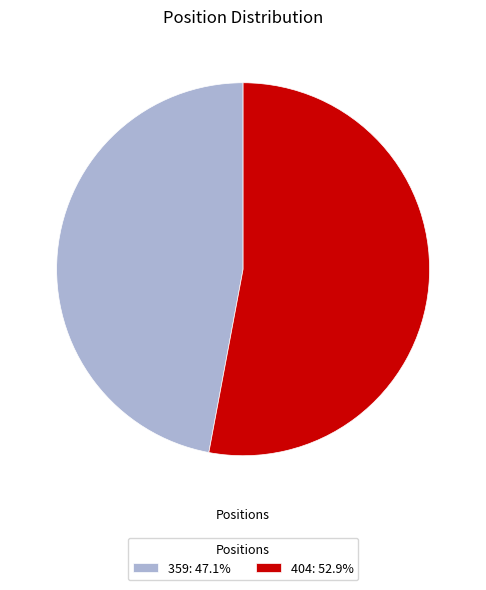

Is the sum of 359: 47.1% and 404: 52.9% greater than half?

Yes